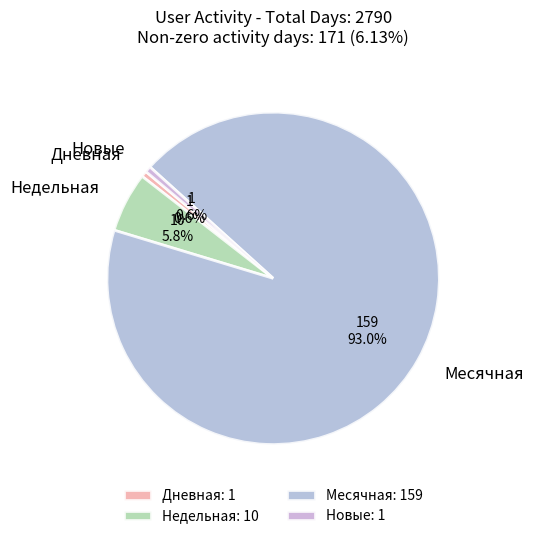

To the nearest percent, what is the combined percentage of Месячная and Дневная?

94%